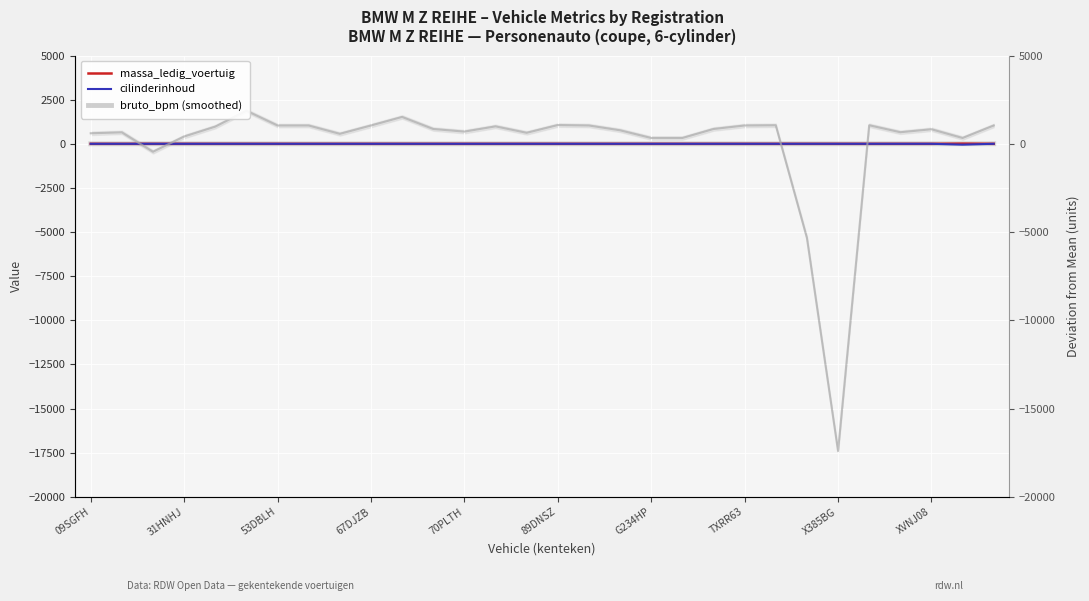

At which label does massa_ledig_voertuig (smoothed) reach its minimum?

09SGFH